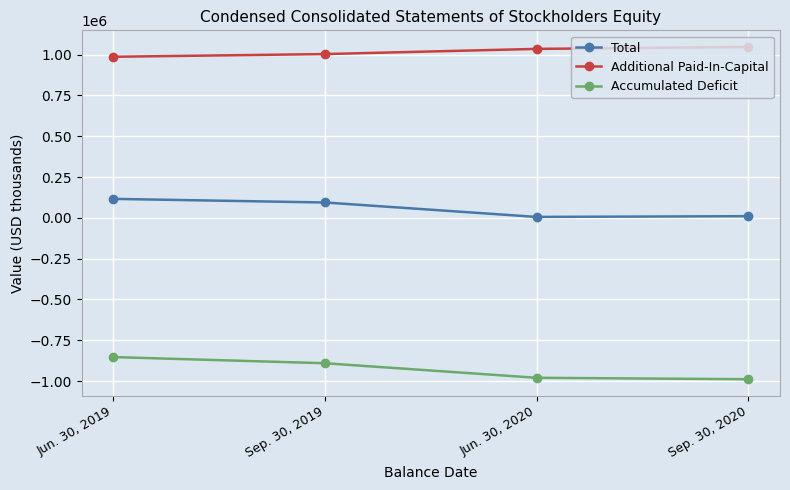

How many values in the Accumulated Deficit series exceed -891172?

1